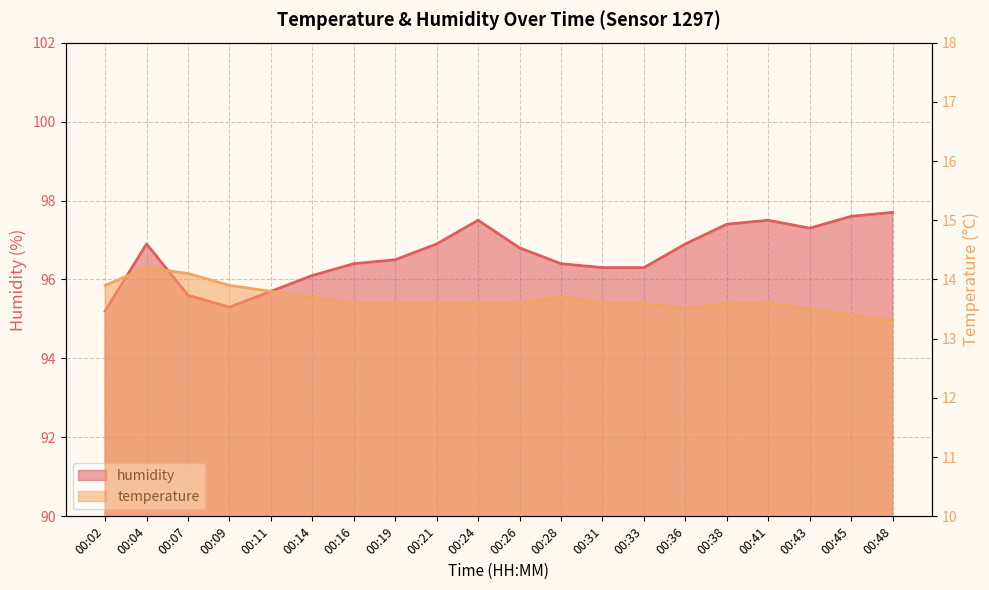

What is the spread (max minus min) of values at 00:19?

82.9